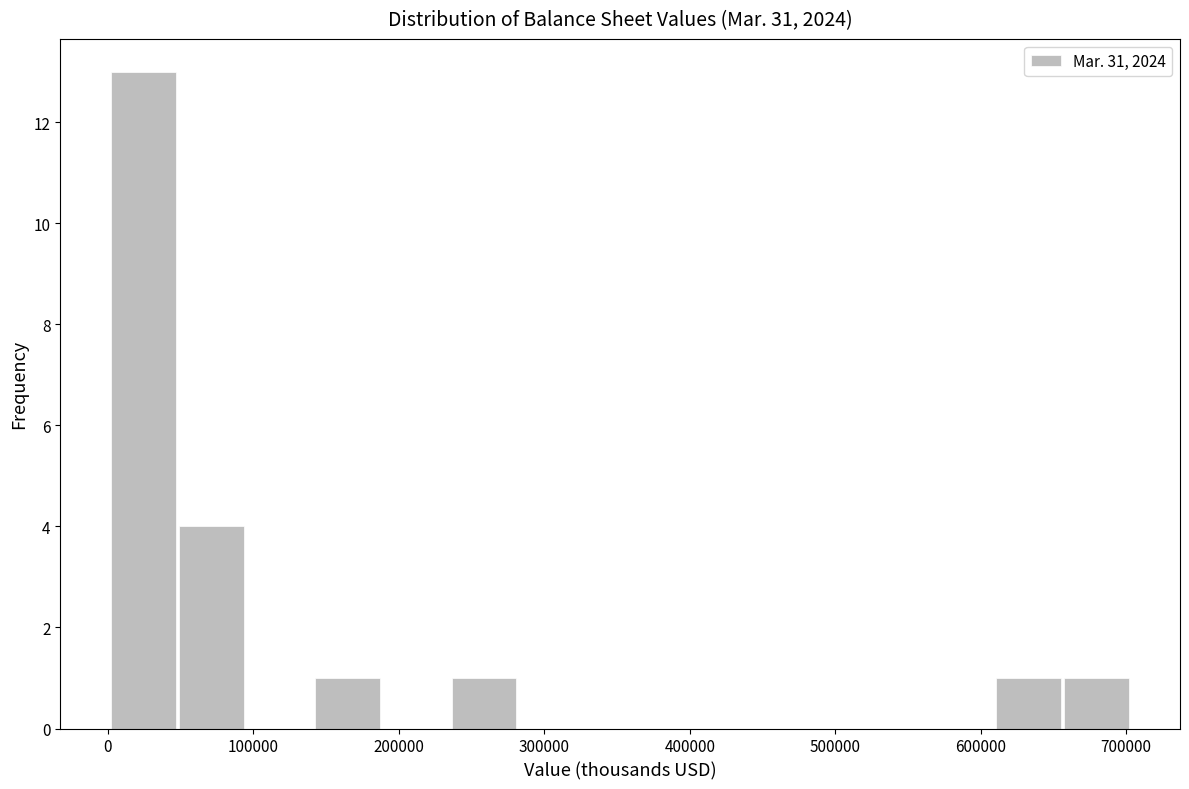

Reading left to right, list every bar in this chart as the range it spans on the x-axis followed by its height. Neither the bar edges nor the heights are printed on the chart, so give them approximately, as read against the axes.

0 to 50000: 13
50000 to 90000: 4
90000 to 140000: 0
140000 to 190000: 1
190000 to 240000: 0
240000 to 280000: 1
280000 to 330000: 0
330000 to 380000: 0
380000 to 420000: 0
420000 to 470000: 0
470000 to 520000: 0
520000 to 560000: 0
560000 to 610000: 0
610000 to 660000: 1
660000 to 700000: 1